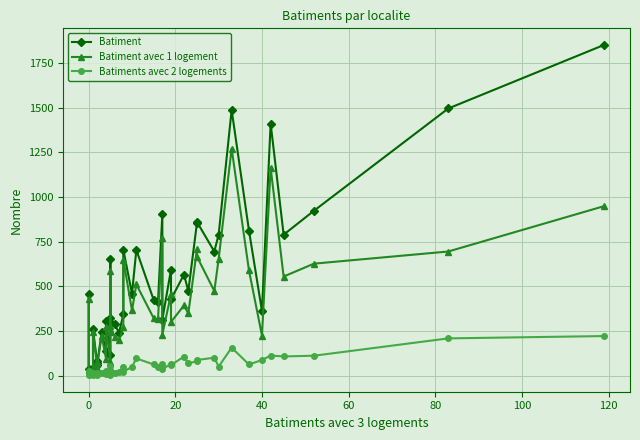

List the series in order of their peak value, lowest first.

Batiments avec 2 logements, Batiment avec 1 logement, Batiment